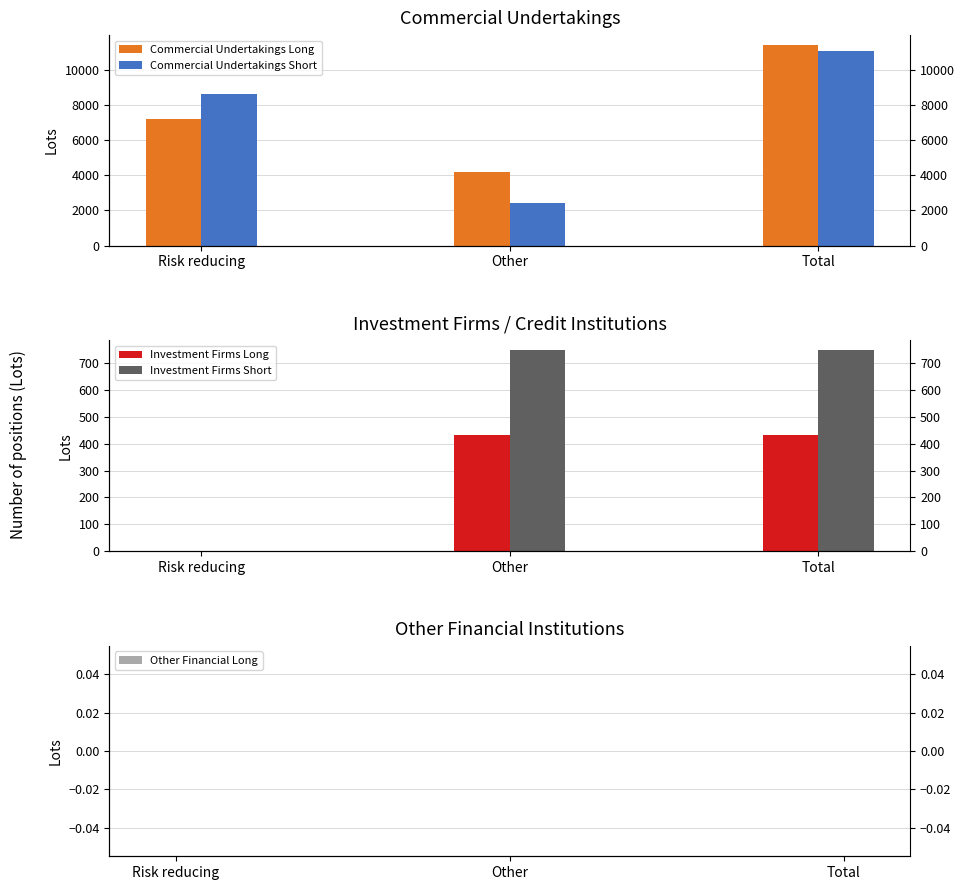

What is the value of the Investment Firms Short bar at the 2nd from the left?

747.6